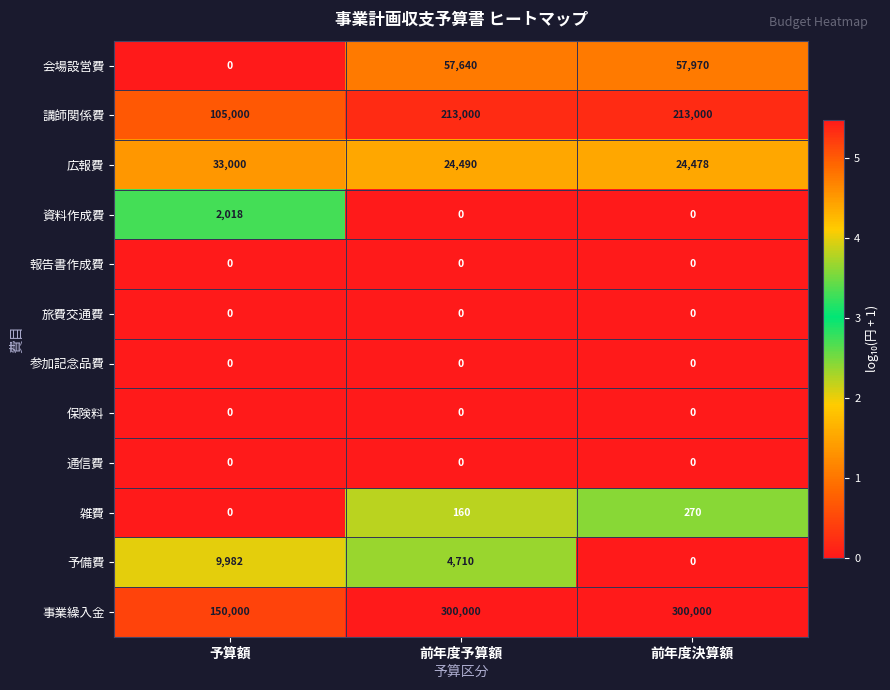

What is the maximum value shown in the chart?

300000